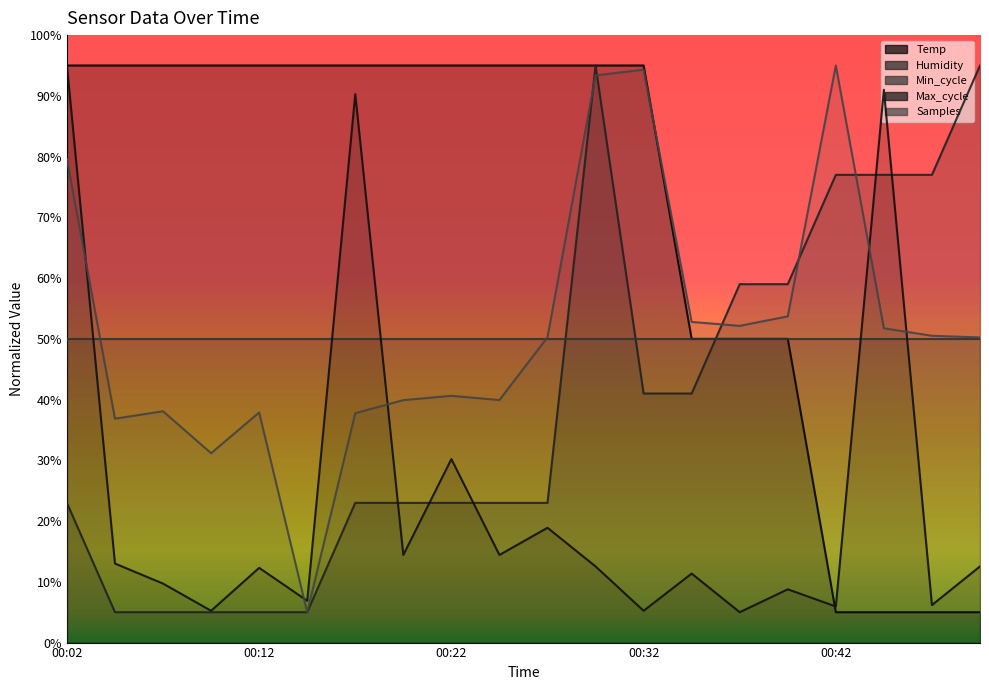

What is the value of the Humidity point at the 9th from the left?

23.0